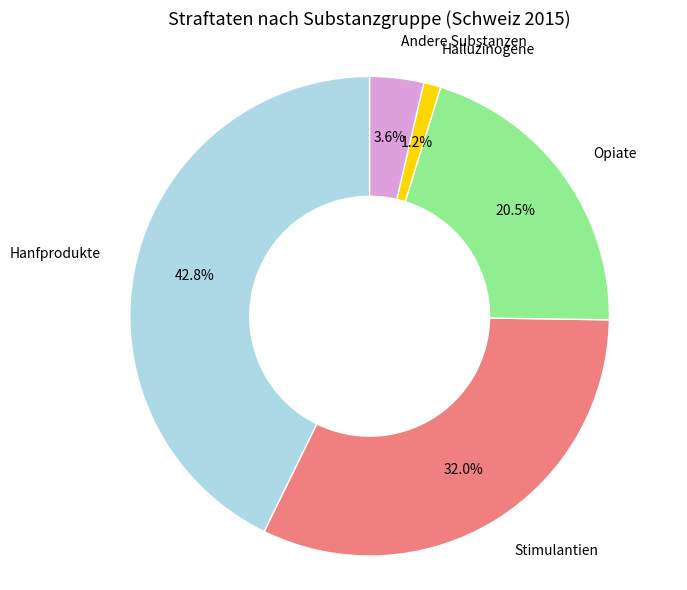

Is there a majority slice in this chart?

No